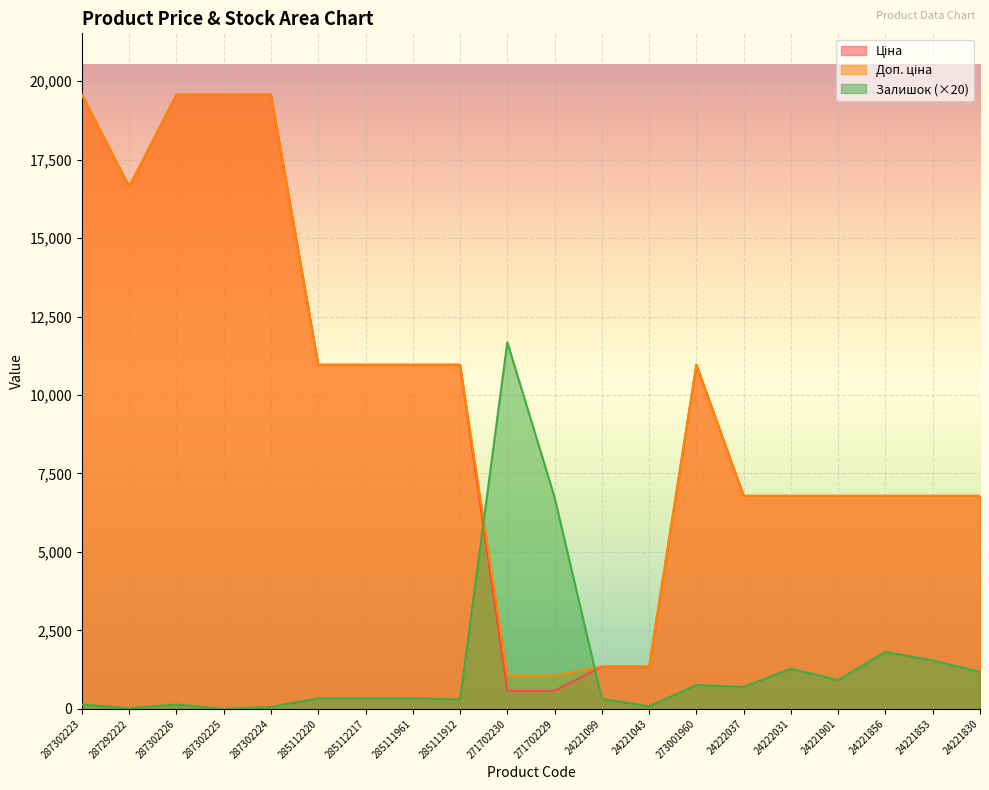

What is the value of the Залишок point at the 19th from the left?

1540.0